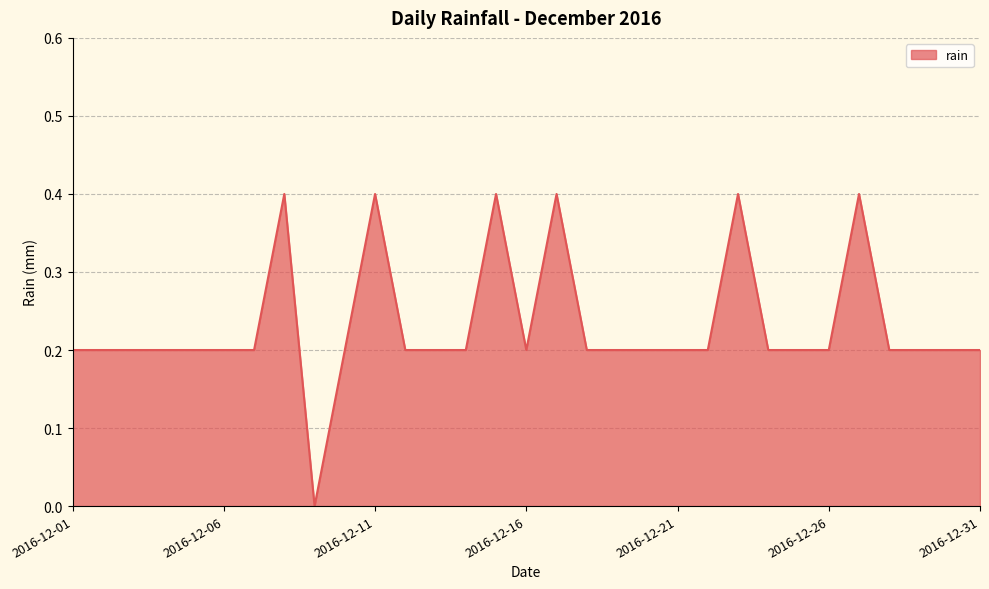

What is the average value?

0.2